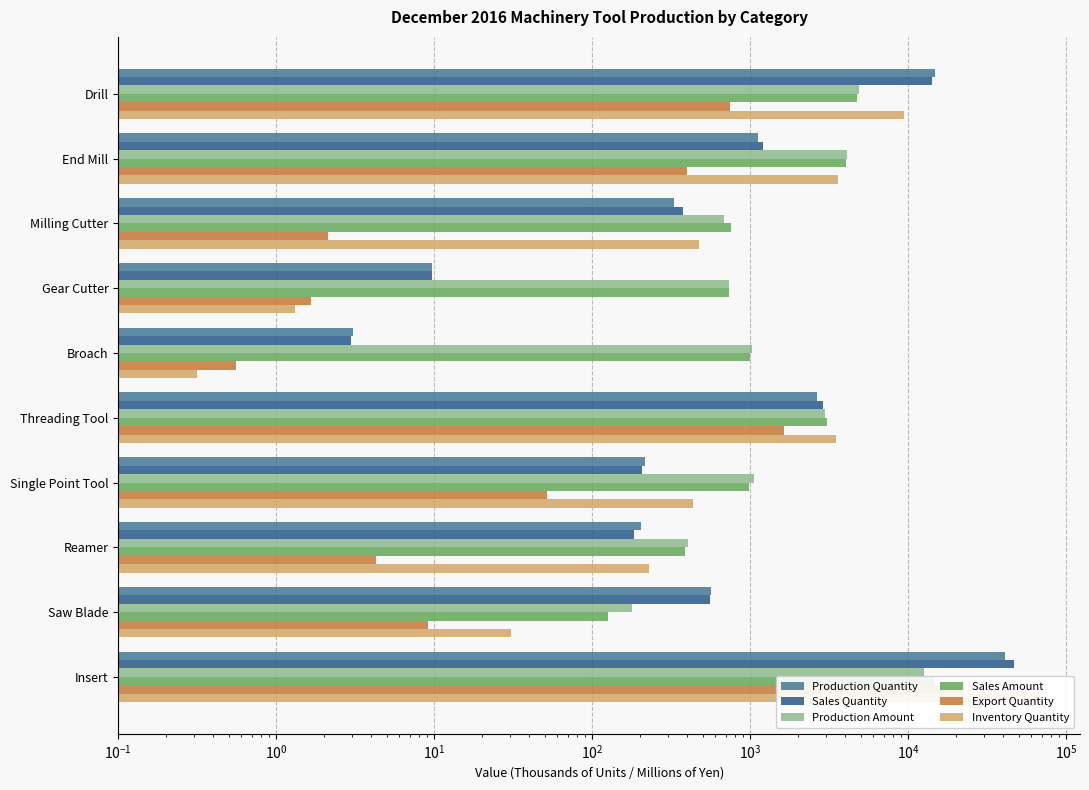

True or false: Sales Amount has a value of 176.5 at Saw Blade.

False